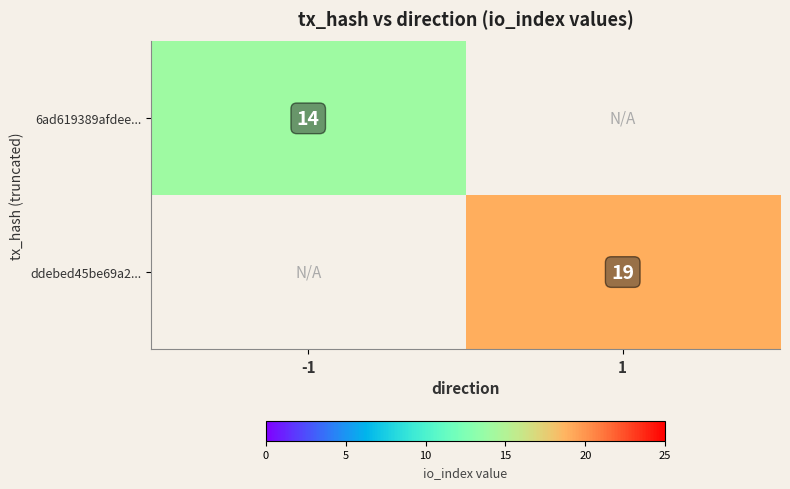

At which category does the chart reach its peak across all series?

1